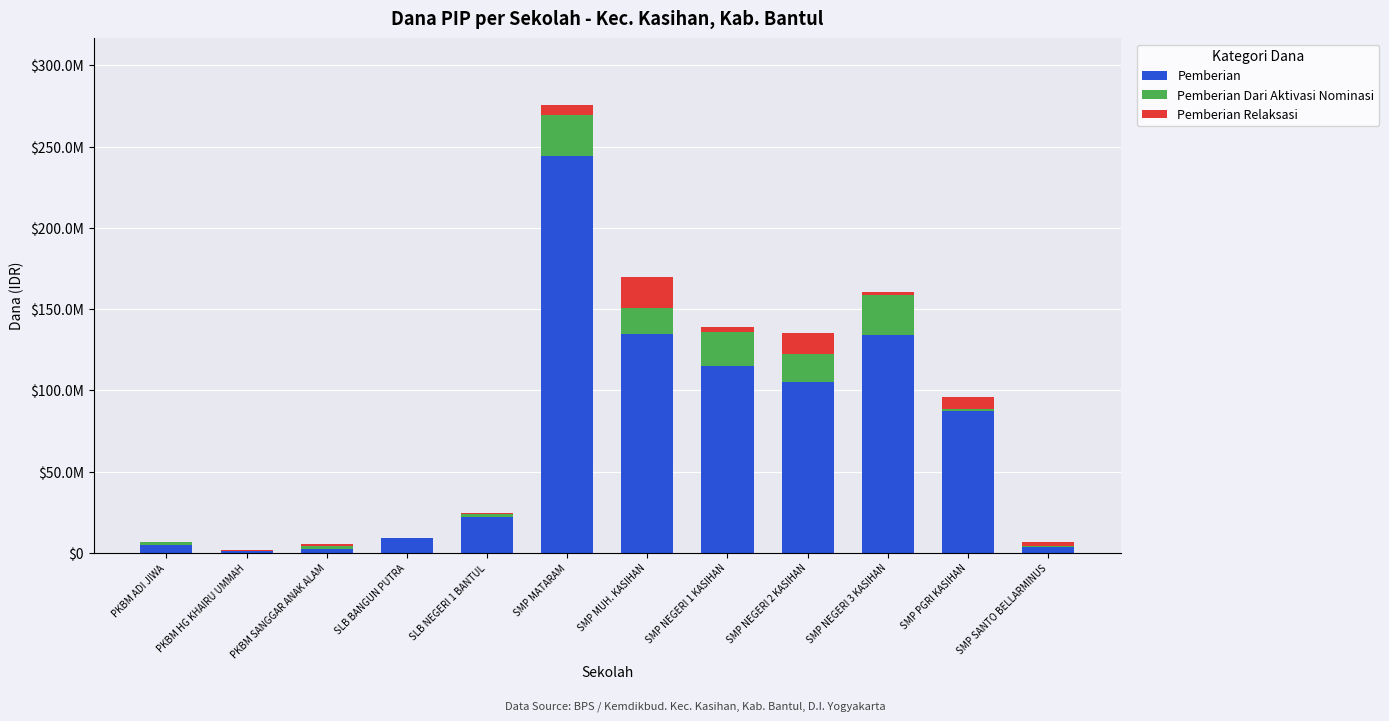

At how many categories does at least one series exceed 117010055?

3